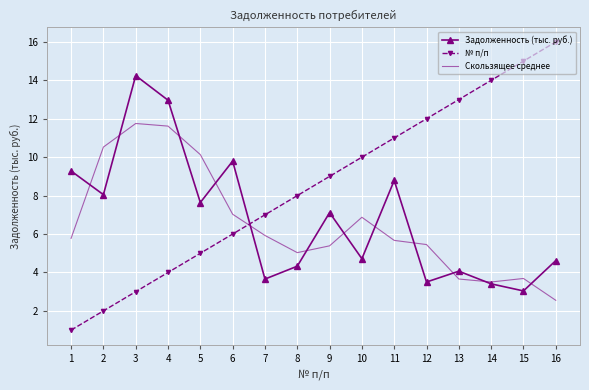

Read the Задолженность (тыс. руб.) value at 13.

4.1